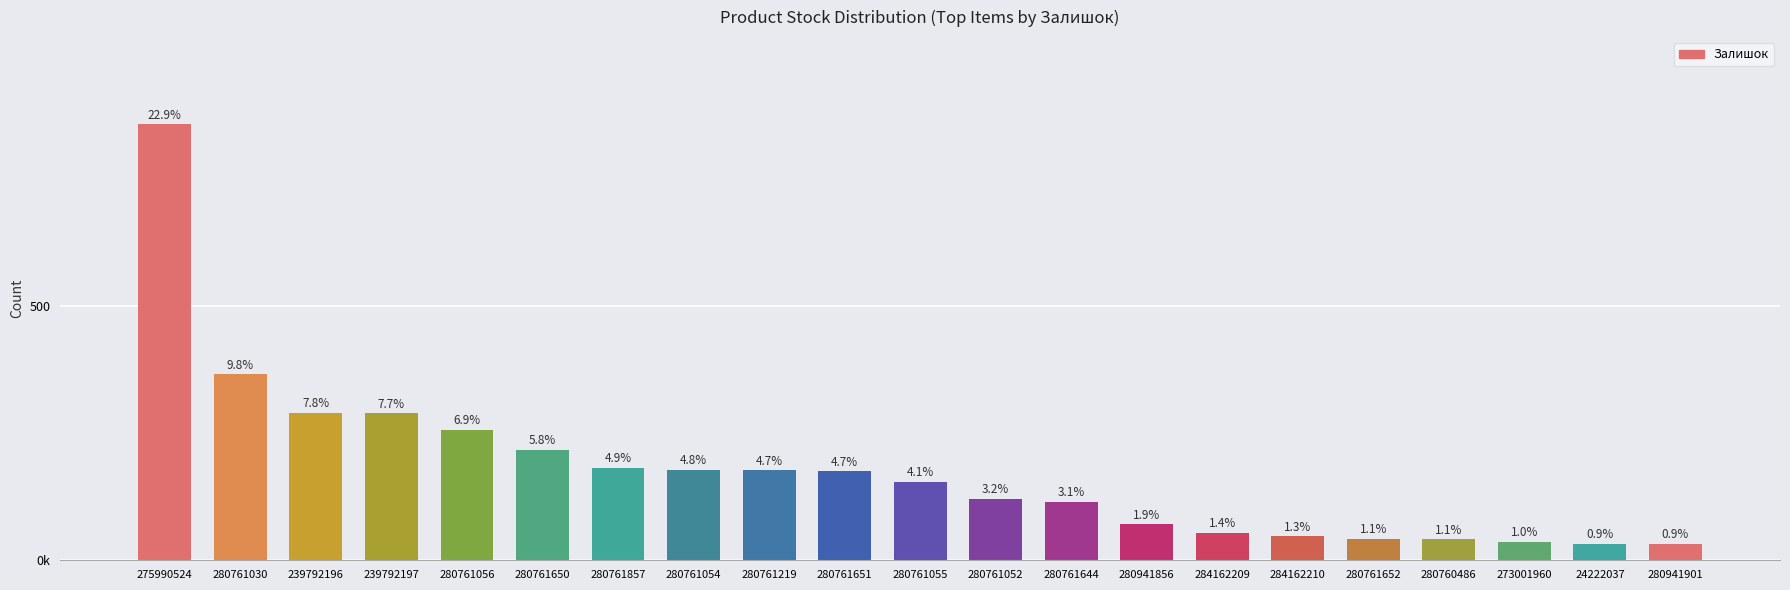

What is the sum of all values?

3730